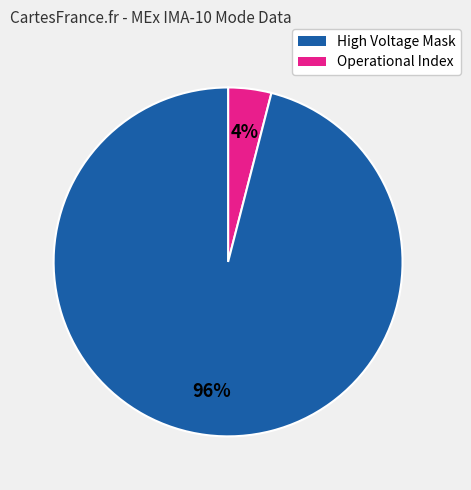

Is there any slice that represents more than half of the pie?

Yes